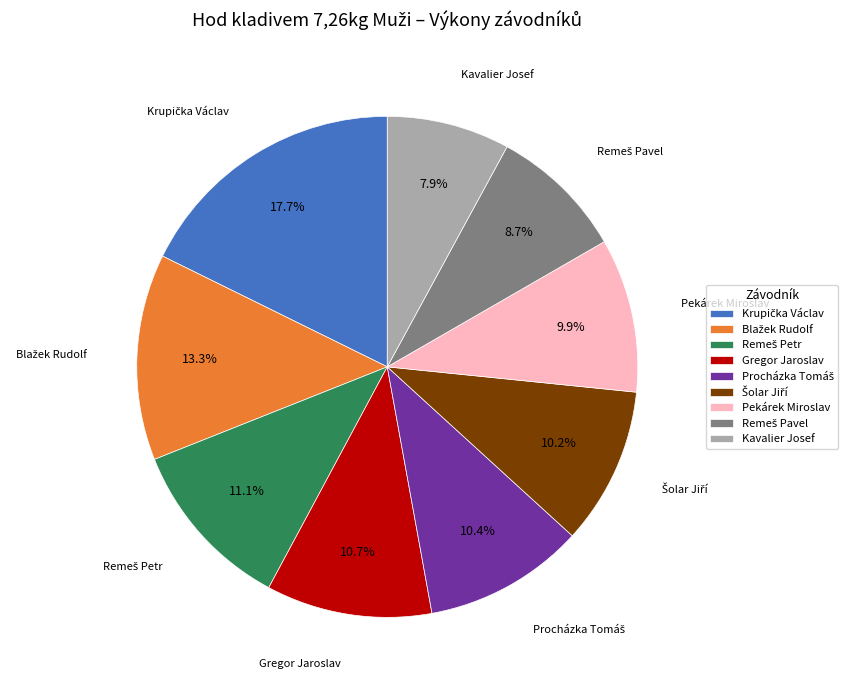

Is there a majority slice in this chart?

No